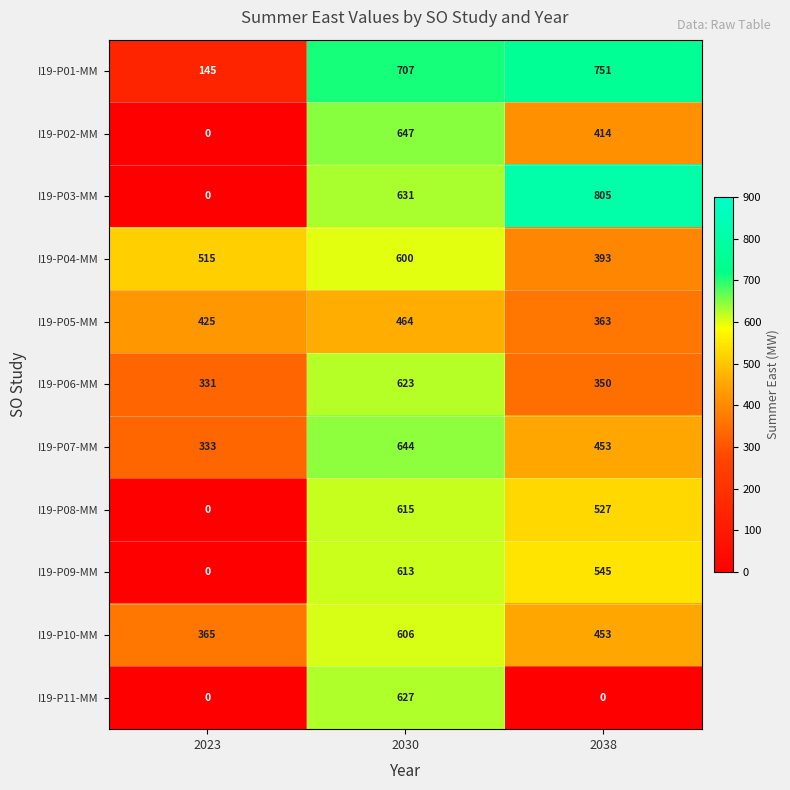

What is the difference between the highest and lowest values at 2023?

515